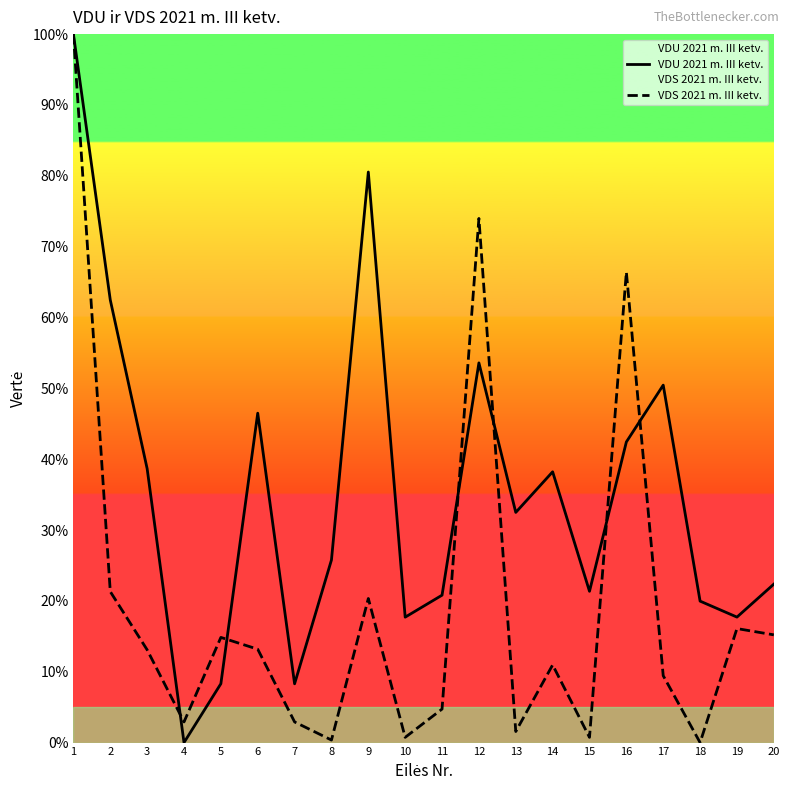

How many categories are shown in the chart?

20